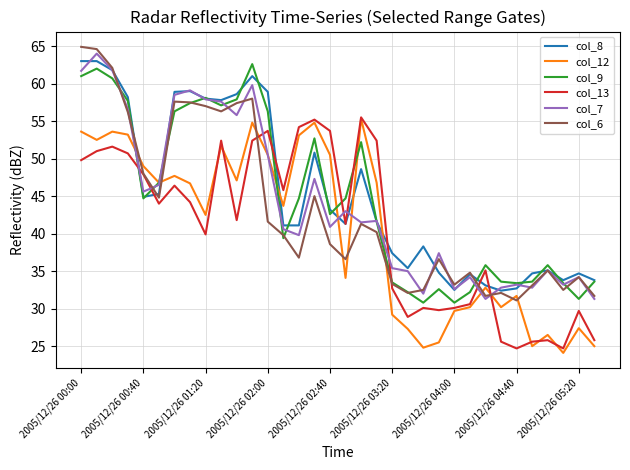

What is the greatest value displayed?

64.9